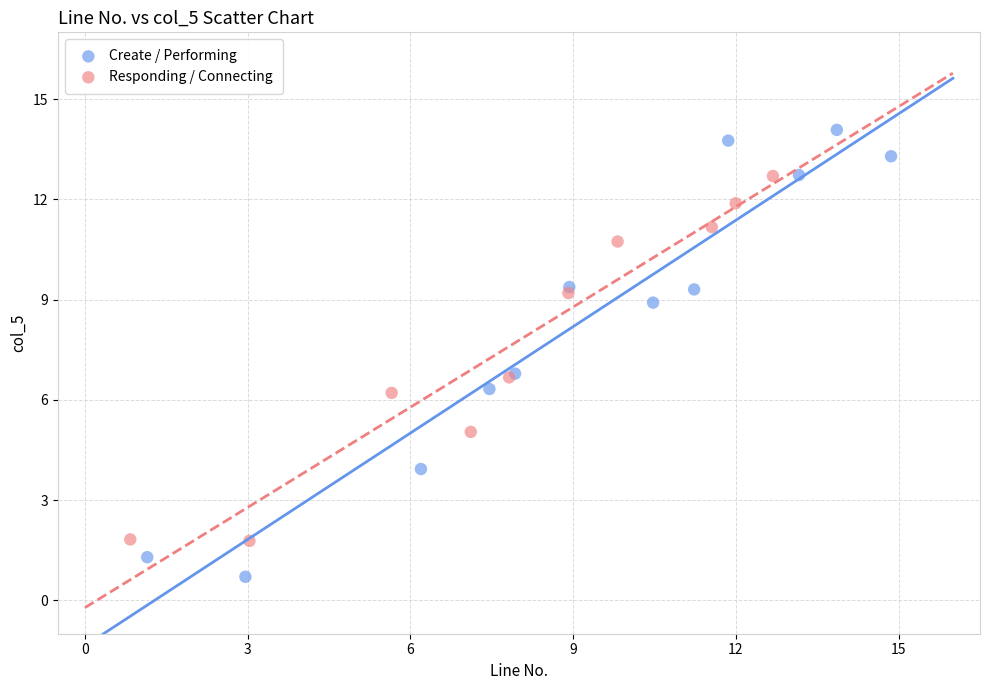

Which series contains the lowest Y value?

Create / Performing